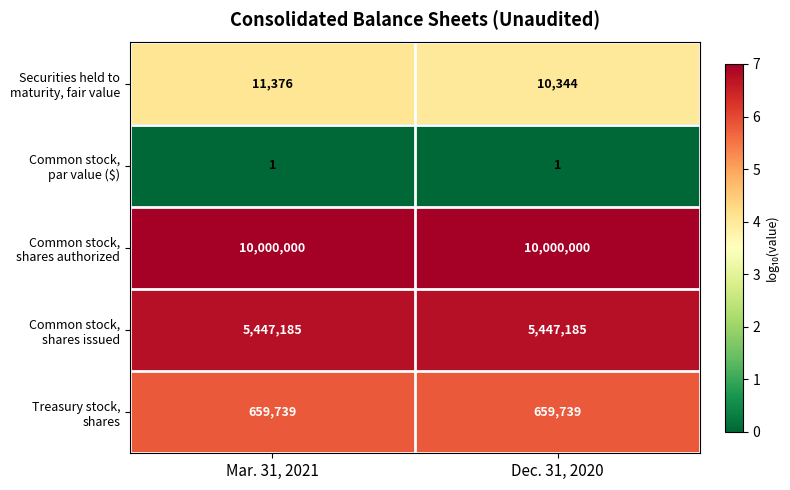

What is the total value across all series at Dec. 31, 2020?

16117269